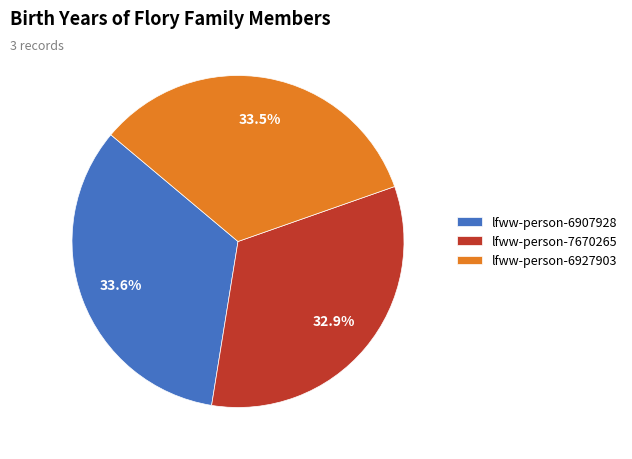

To the nearest percent, what is the difference between the lfww-person-7670265 and lfww-person-6907928 slice percentages?

1%